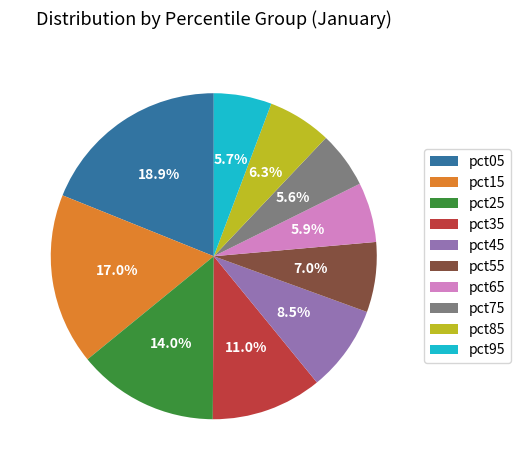

To the nearest percent, what is the combined percentage of pct65 and pct45?

14%